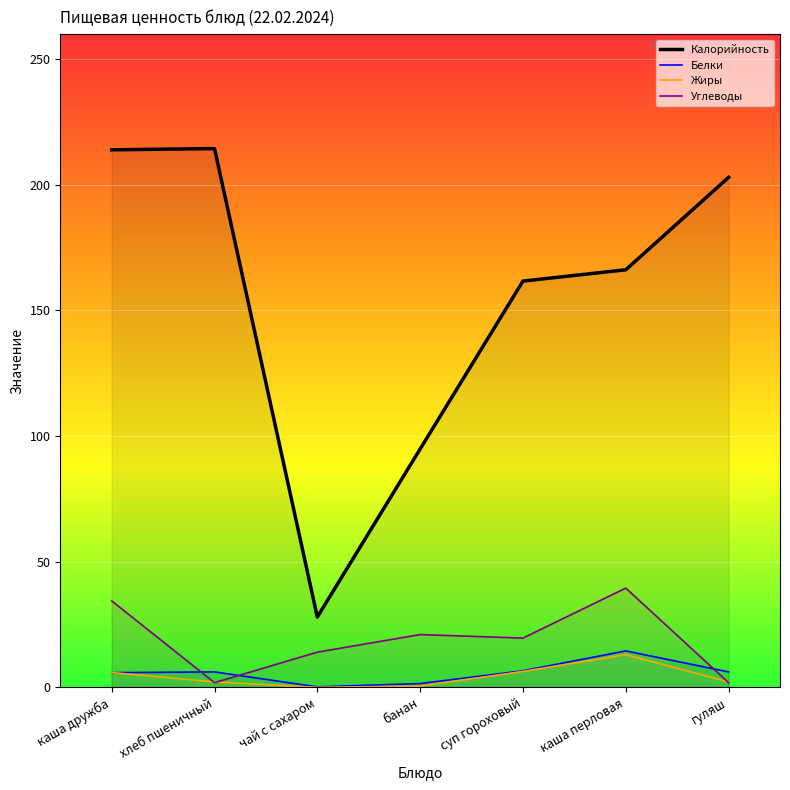

Where is the first local maximum for Углеводы?

банан